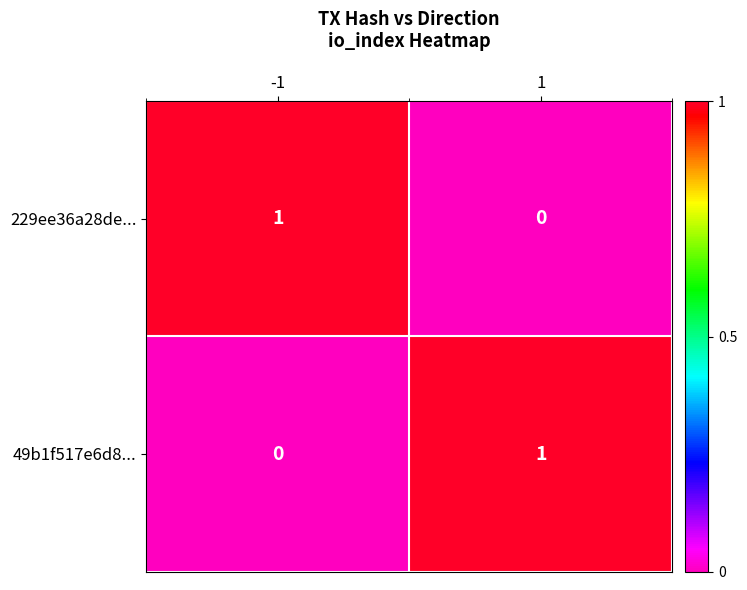

Is the value of 49b1f517e6d8... at -1 greater than the value of 229ee36a28de... at -1?

No